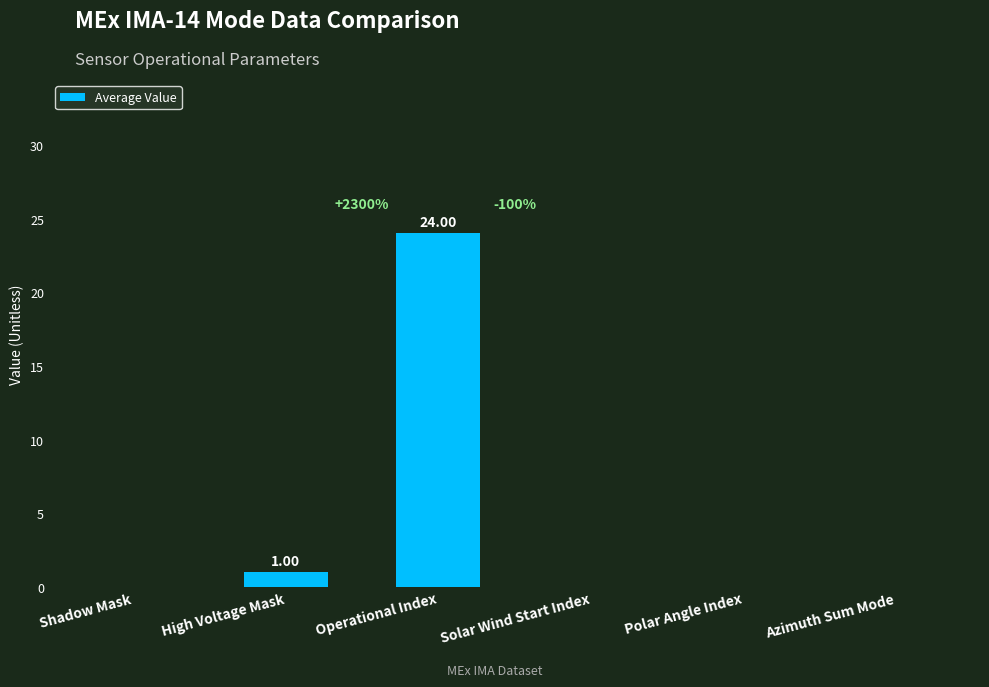

The value at High Voltage Mask is 1. True or false?

True